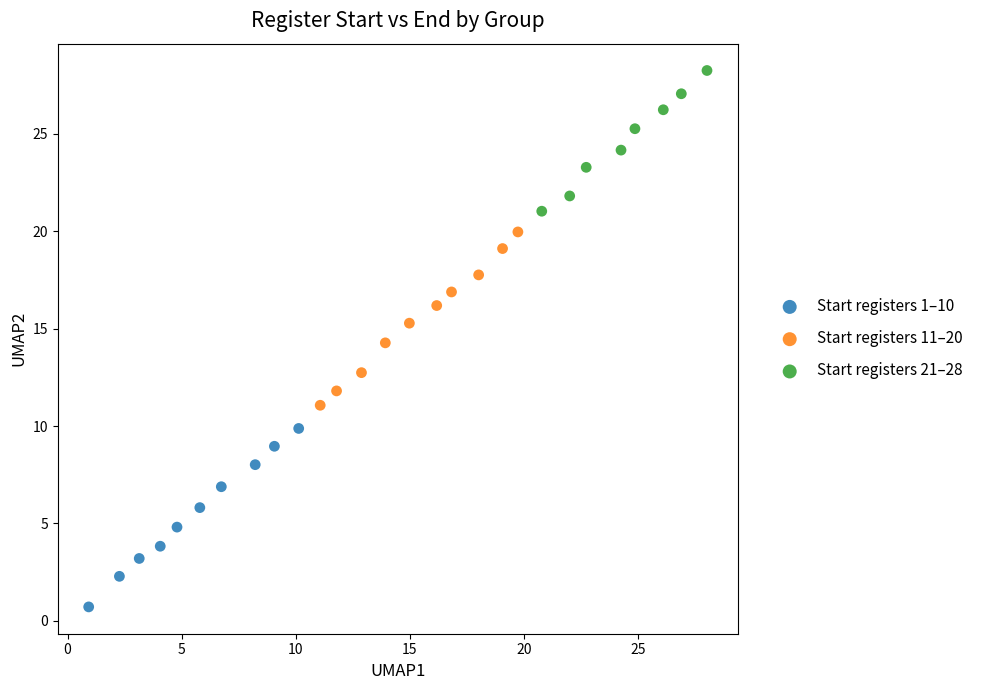

Which series contains the highest Y value?

Start registers 21–28